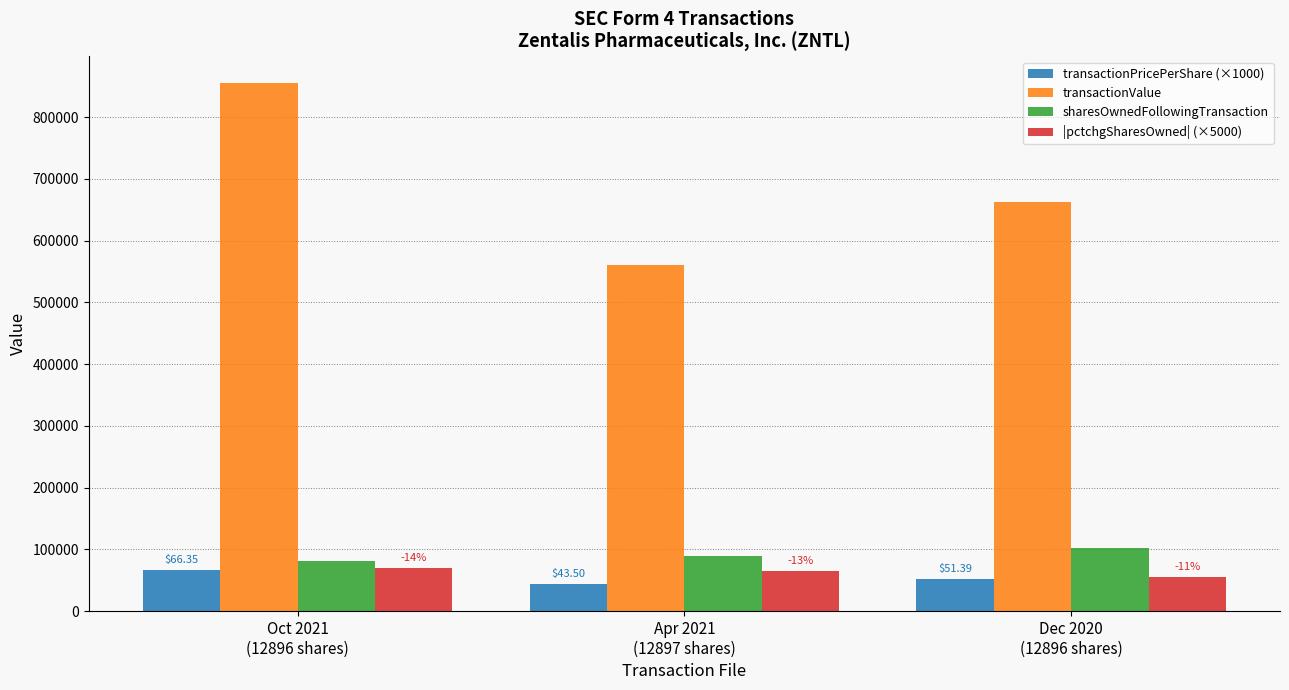

Does the chart contain any negative values?

No